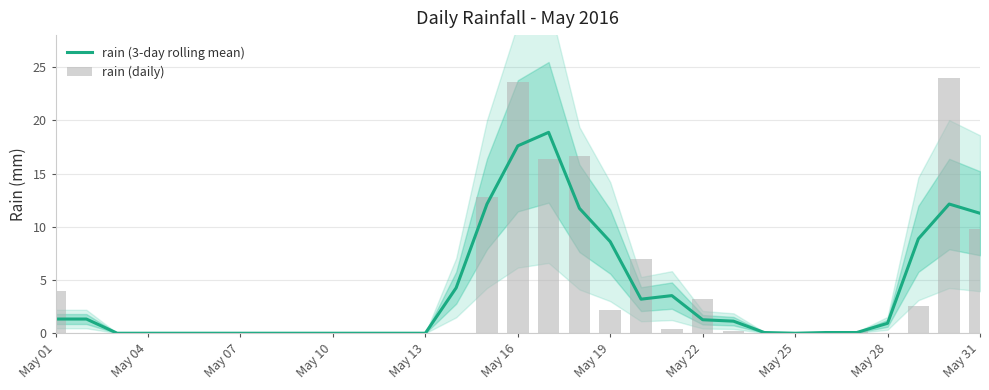

List the series in order of their overall mean, lowest first.

rain (3-day rolling mean), rain (daily)